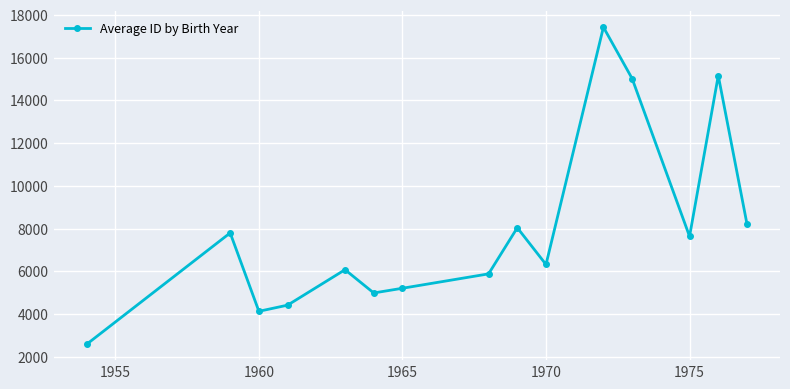

What is the greatest value displayed?

17425.0